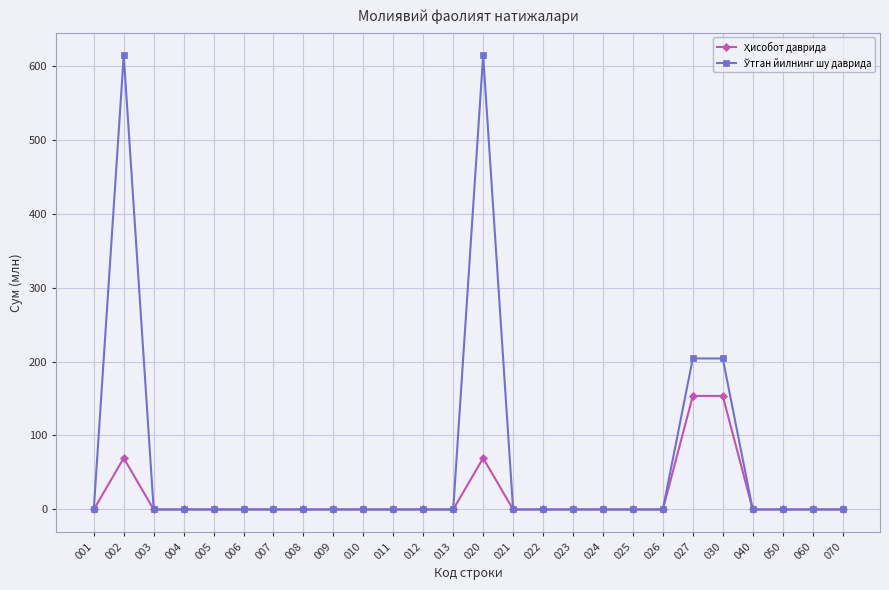

What is the total value across all series at 020?

683.3